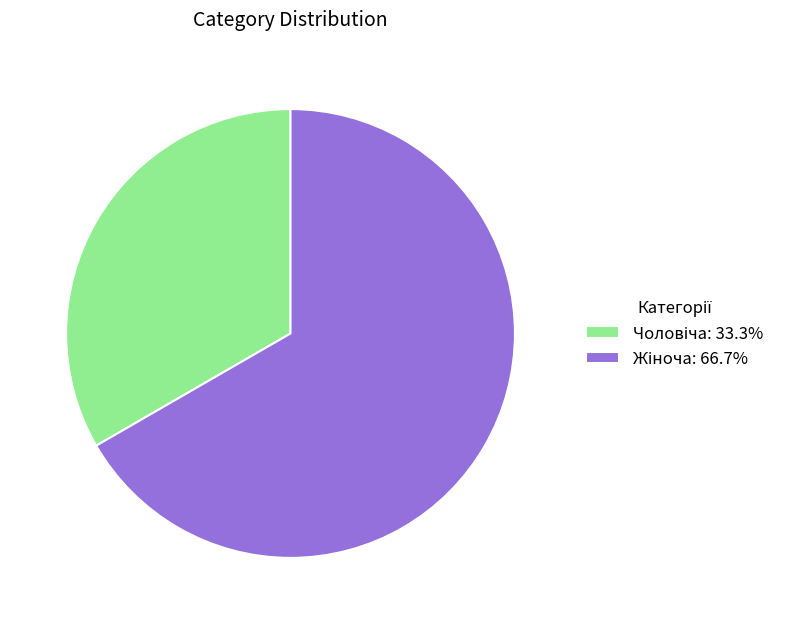

Is there a majority slice in this chart?

Yes